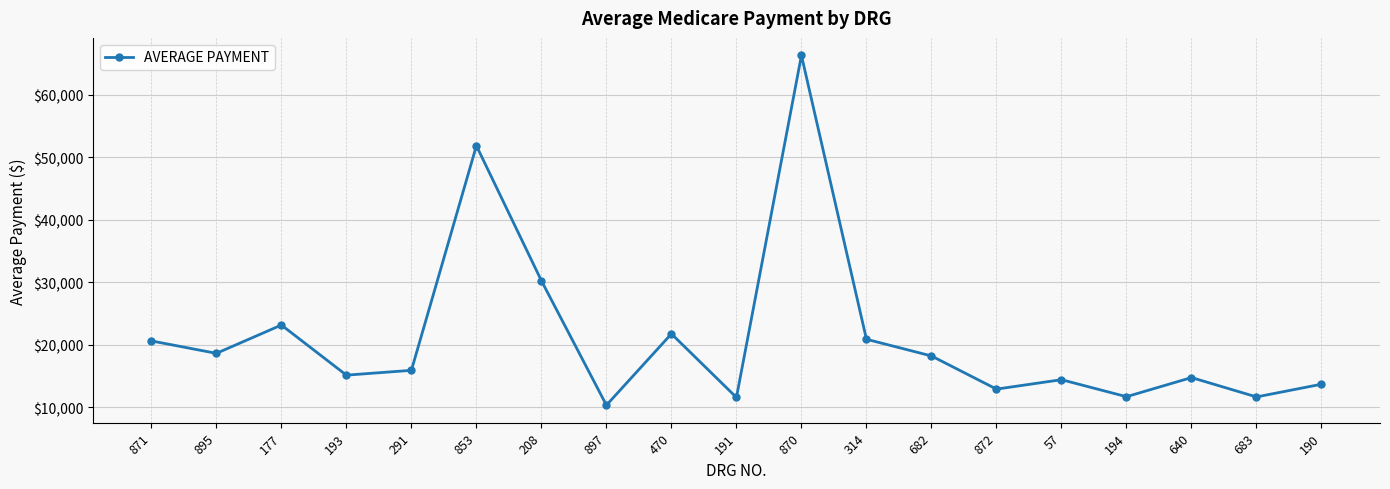

What is the value of the 19th point from the left?

13669.0